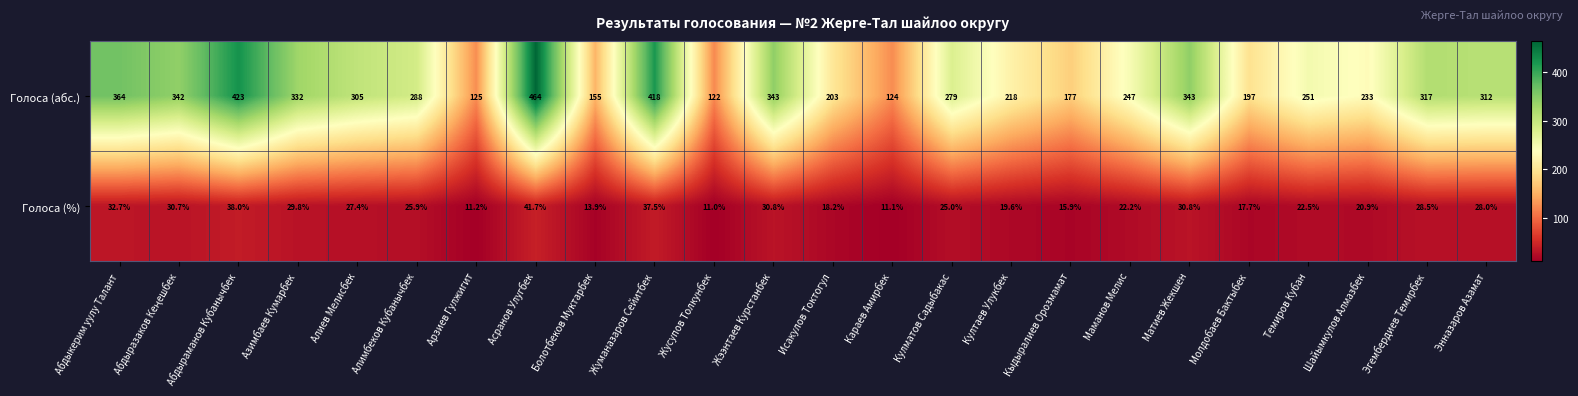

Rank the series by their maximum value, from lowest to highest.

Голоса (%), Голоса (абс.)